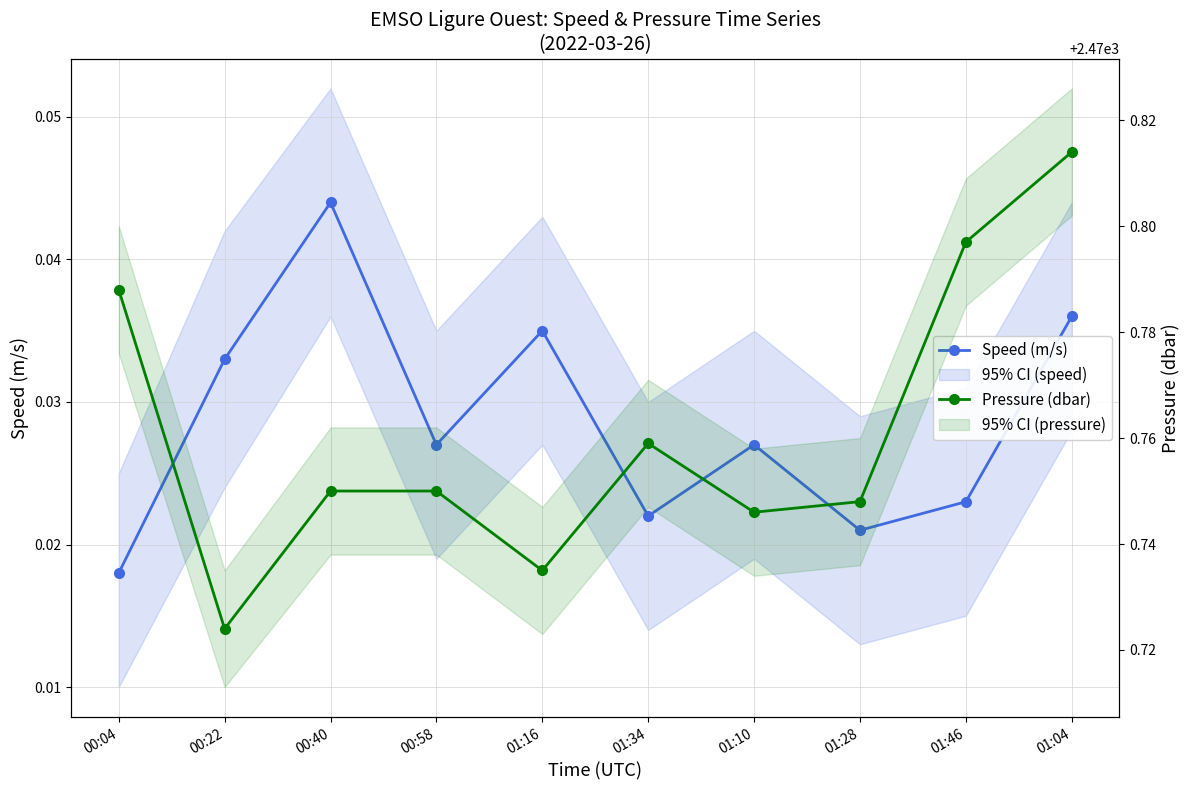

True or false: Pressure (dbar) has more than 1 interior local peaks.

False